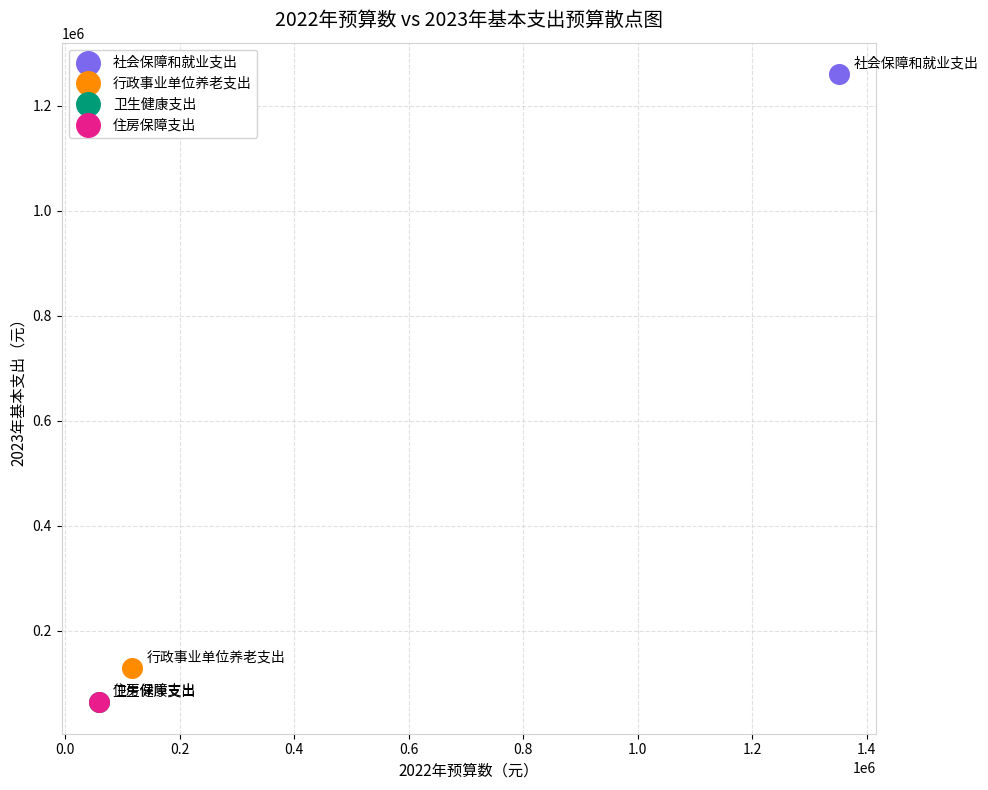

What are all the series names shown in the legend?

社会保障和就业支出, 行政事业单位养老支出, 卫生健康支出, 住房保障支出